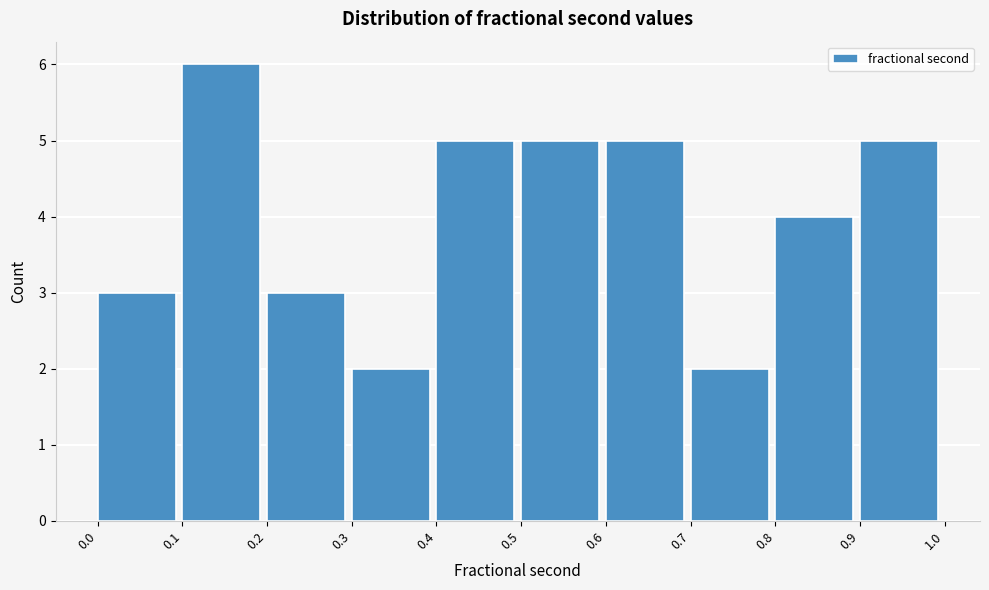

What is the height of the bar covering 0.6 to 0.7 on the x-axis? The values are not printed on the chart, so give them approximately, as read against the axis.

5